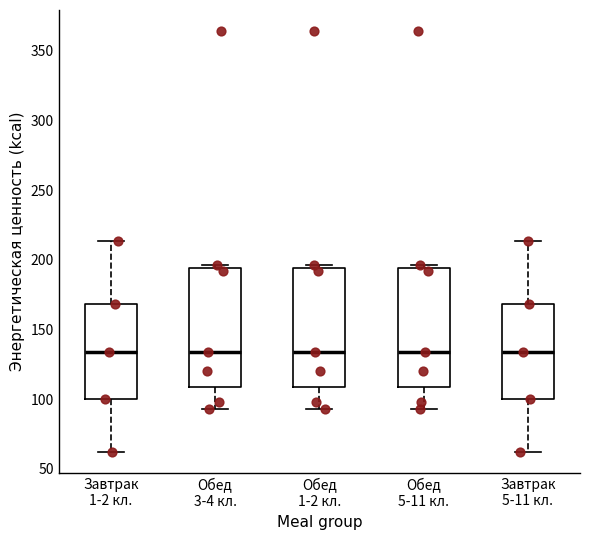

Where is the upper edge of the box for Обед 5-11 кл. on the y-axis? The values are not printed on the chart, so give them approximately, as read against the axis.

195